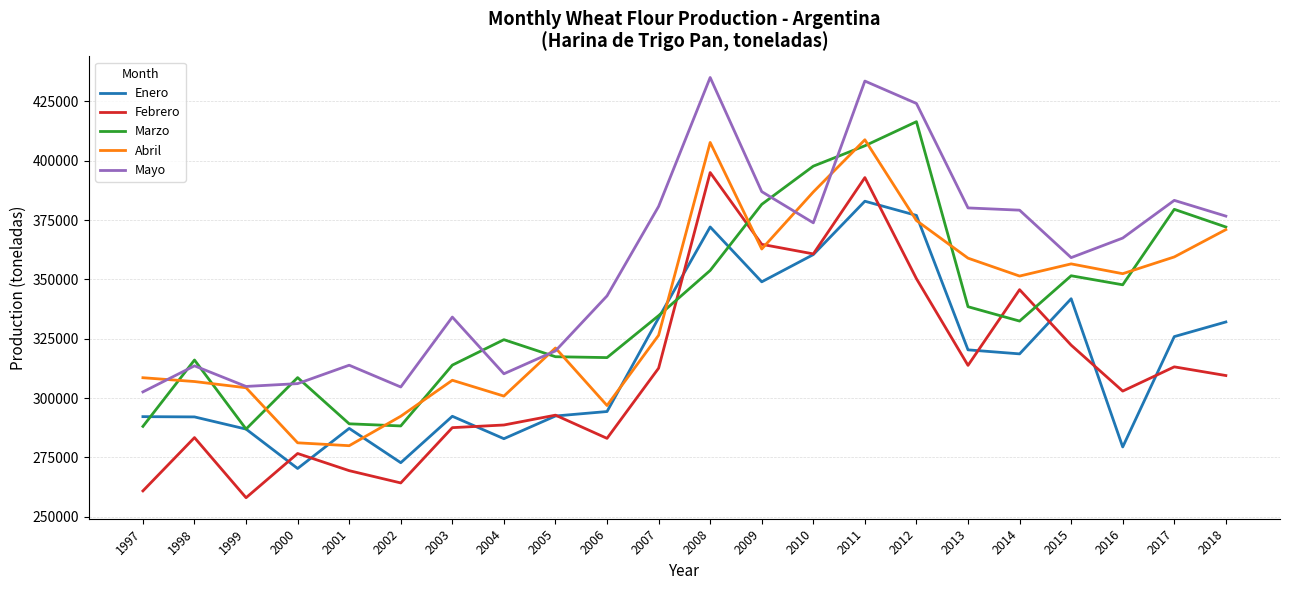

True or false: Febrero has more than 0 interior local peaks.

True